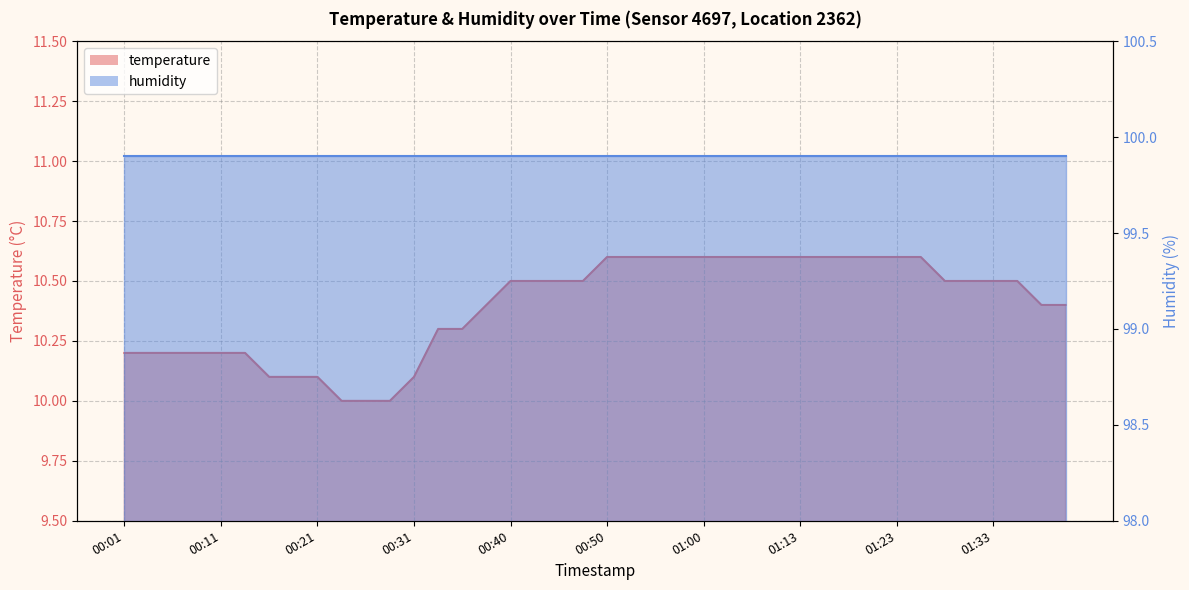

What is the greatest value displayed?

10.6